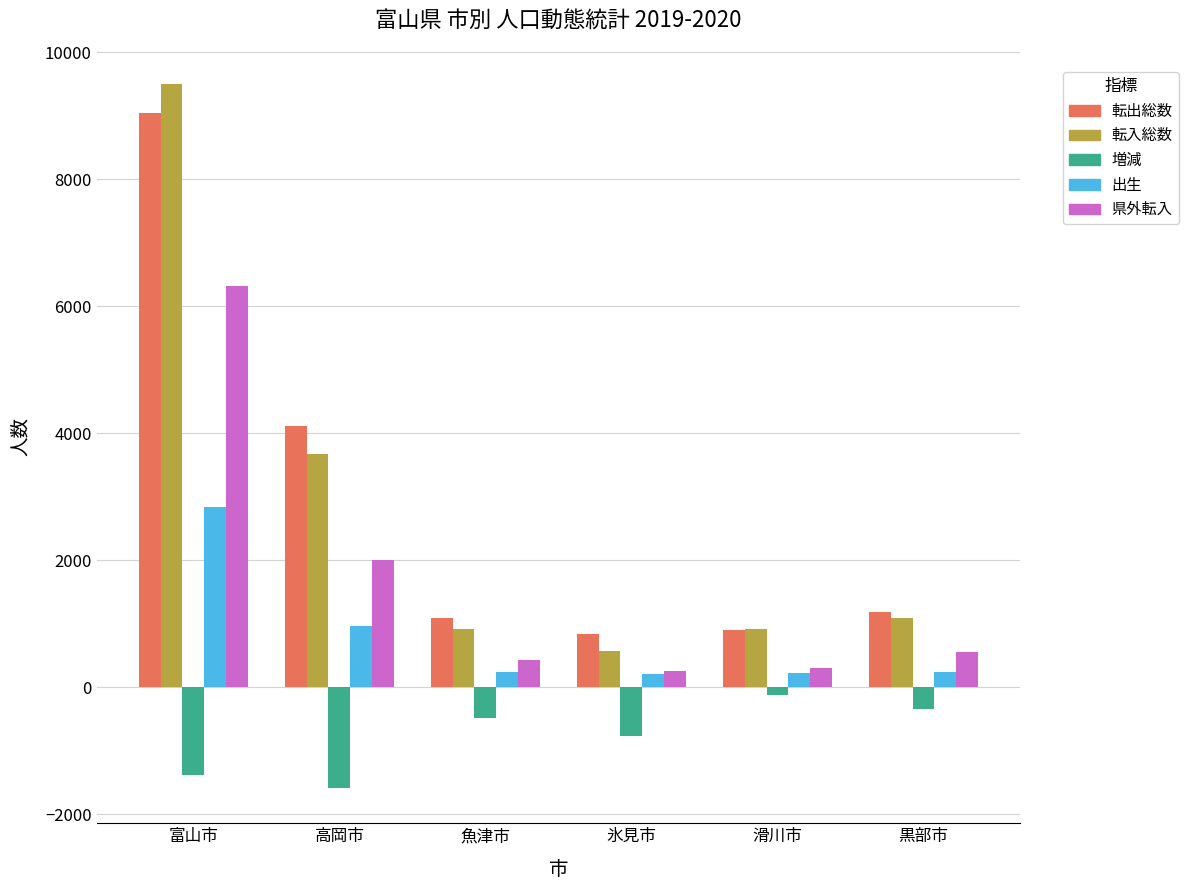

Are the bars horizontal?

No